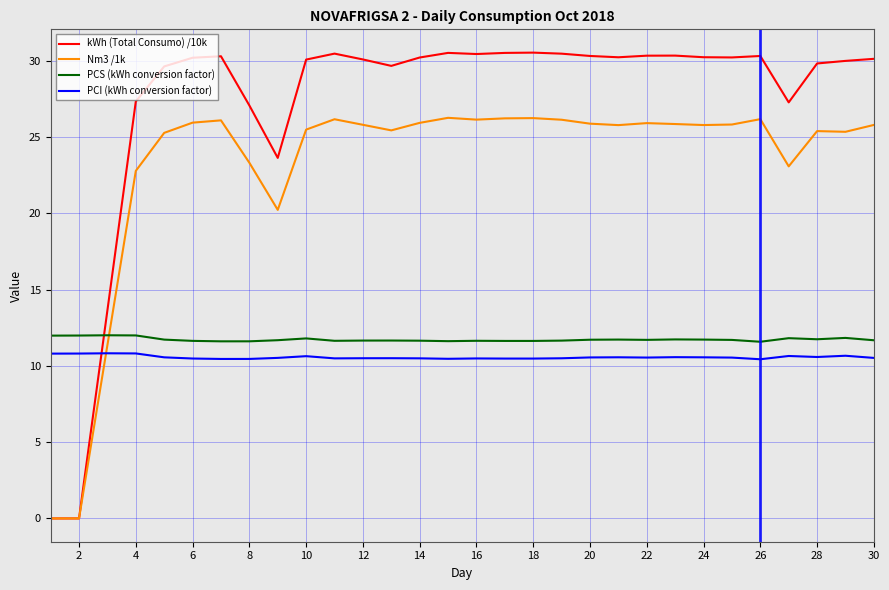

Which series has the largest total across all categories?

kWh (Total Consumo) /10k